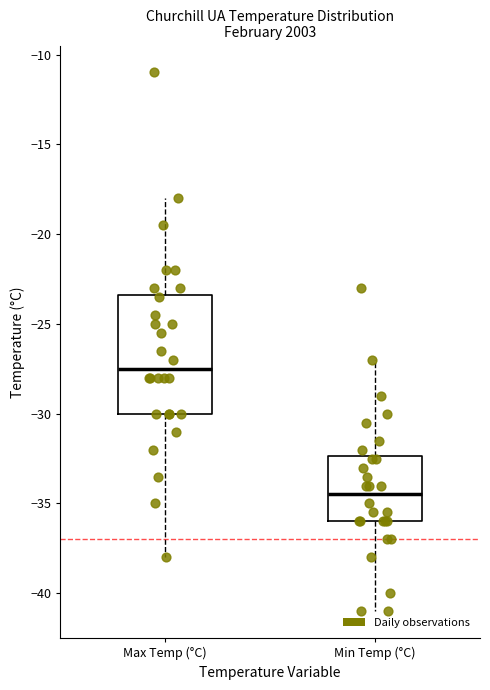

Comparing the boxes themselves (not the whiskers), which one is the tallest?

Max Temp (°C)